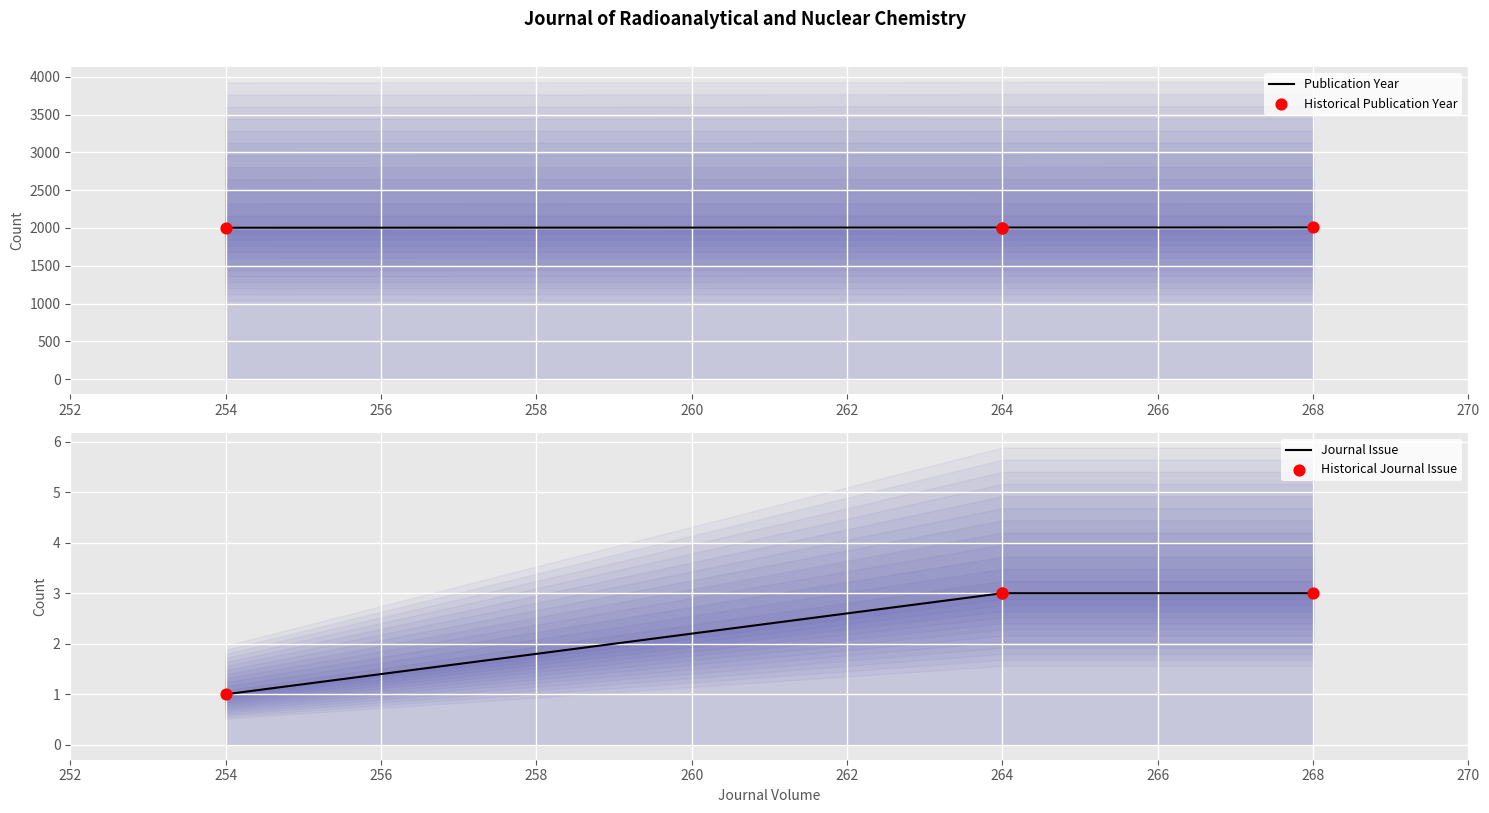

What are all the series names shown in the legend?

Publication Year, Journal Issue